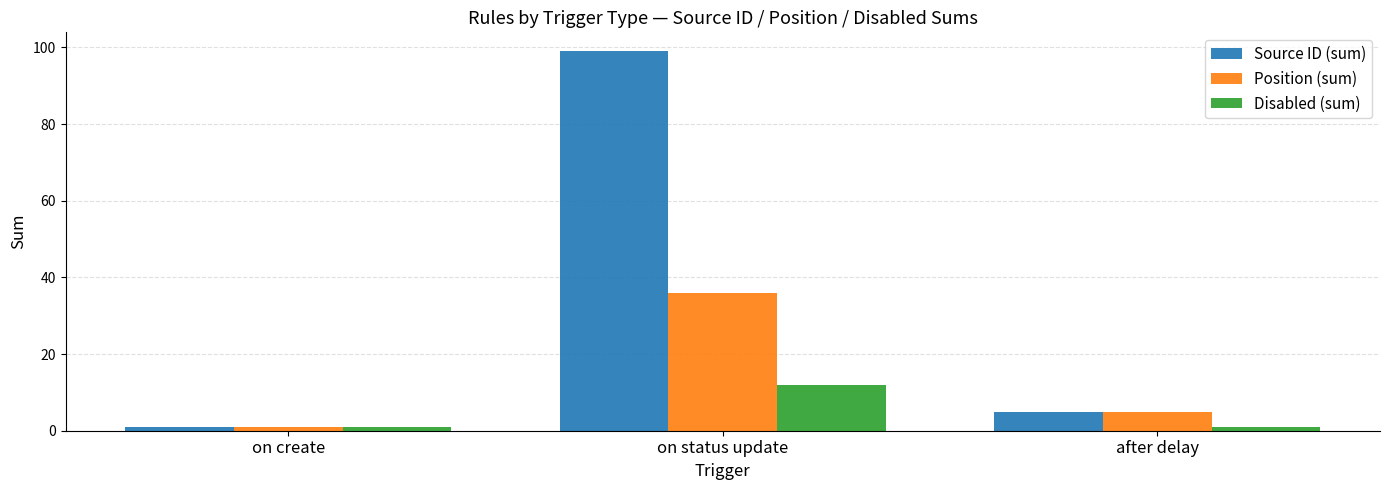

How many Position (sum) values are between 1 and 36?

3